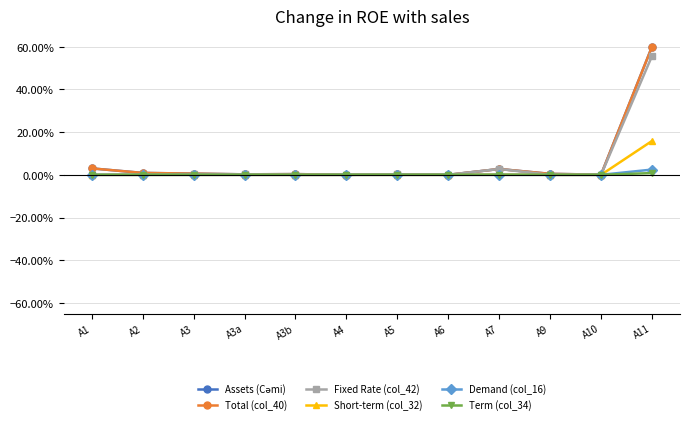

Is this an area chart (filled region under the line)?

No